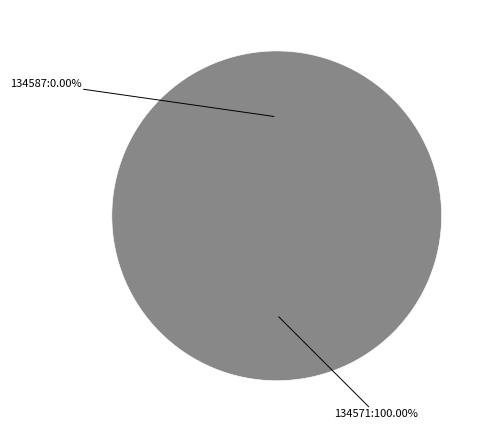

True or false: 134587 accounts for 1% of the total.

False